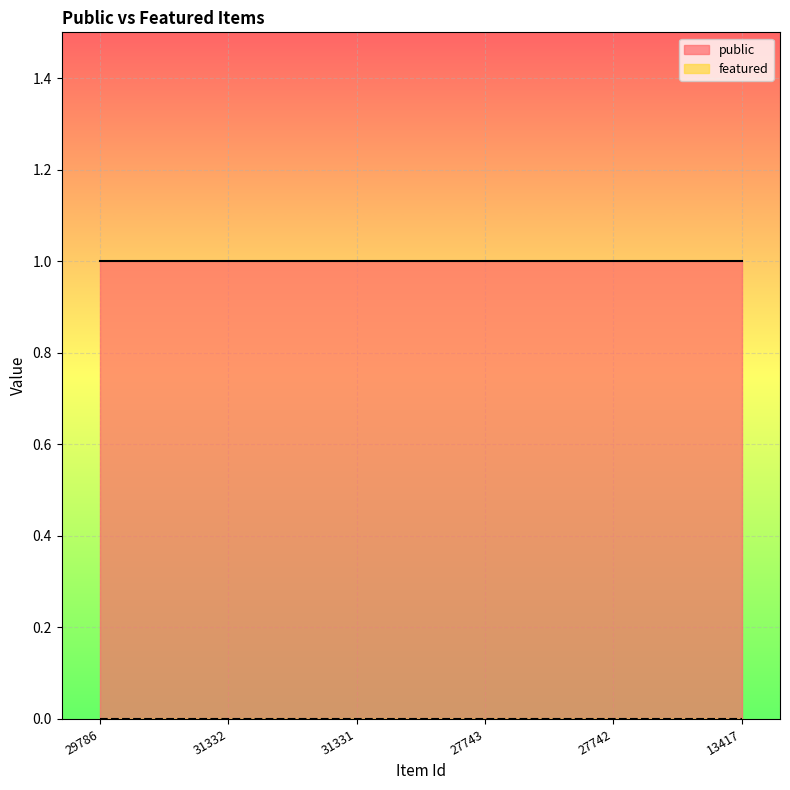

At which category is the sum across all series the highest?

29786